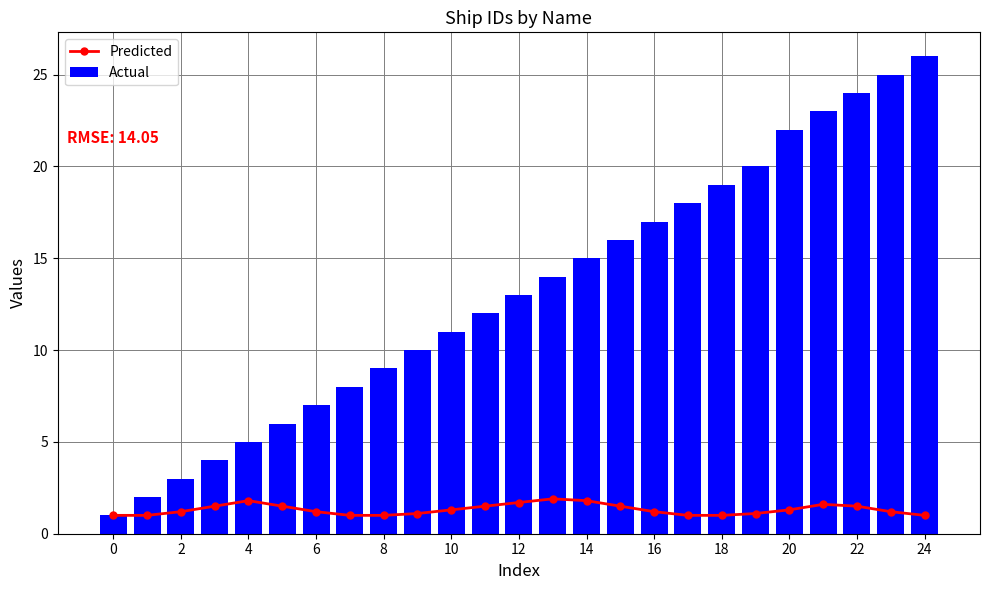

Which has a higher value, 22 or 24?

22